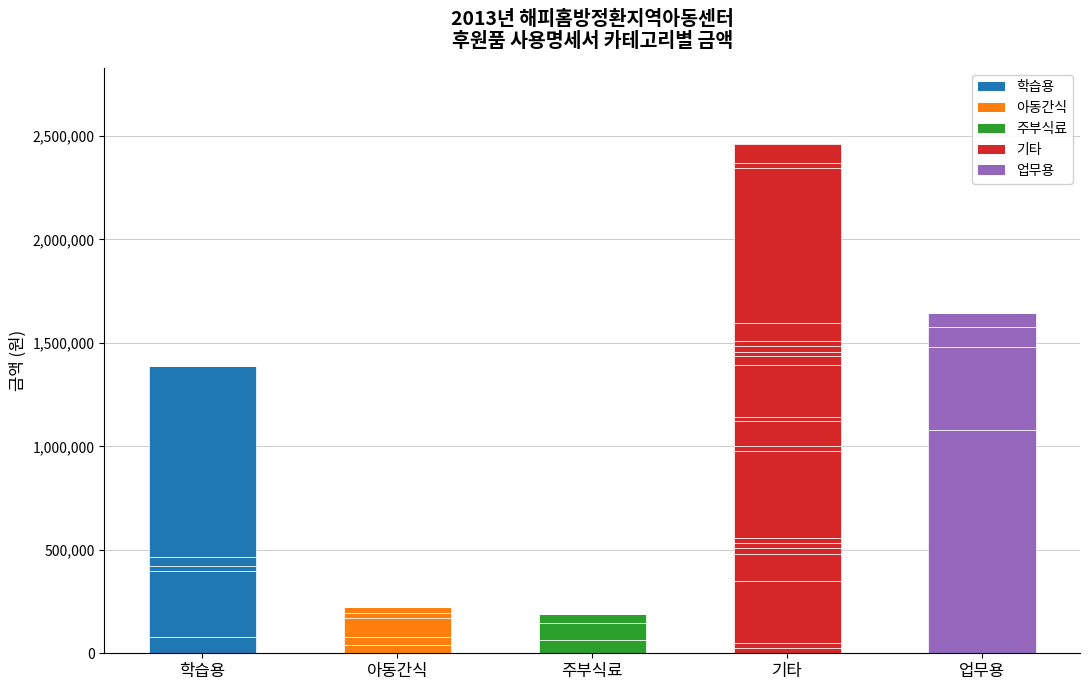

The value at 학습용 is 111148. True or false?

False